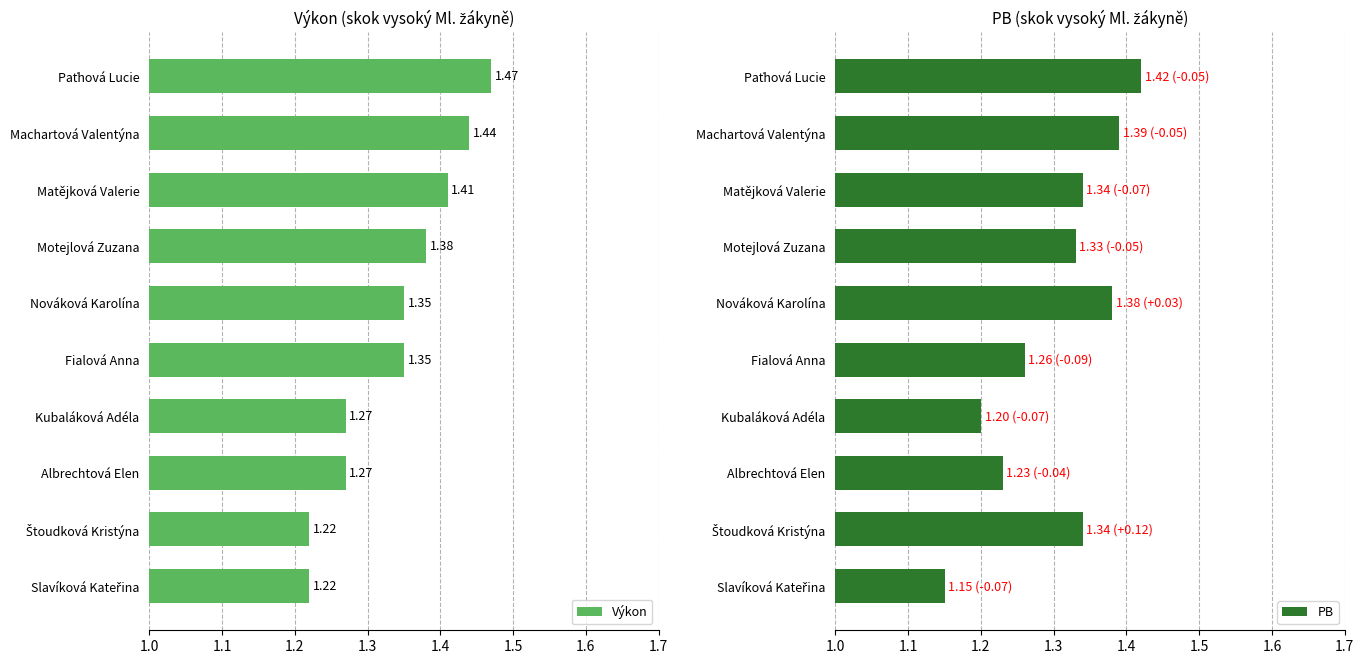

How many groups of bars are there?

10